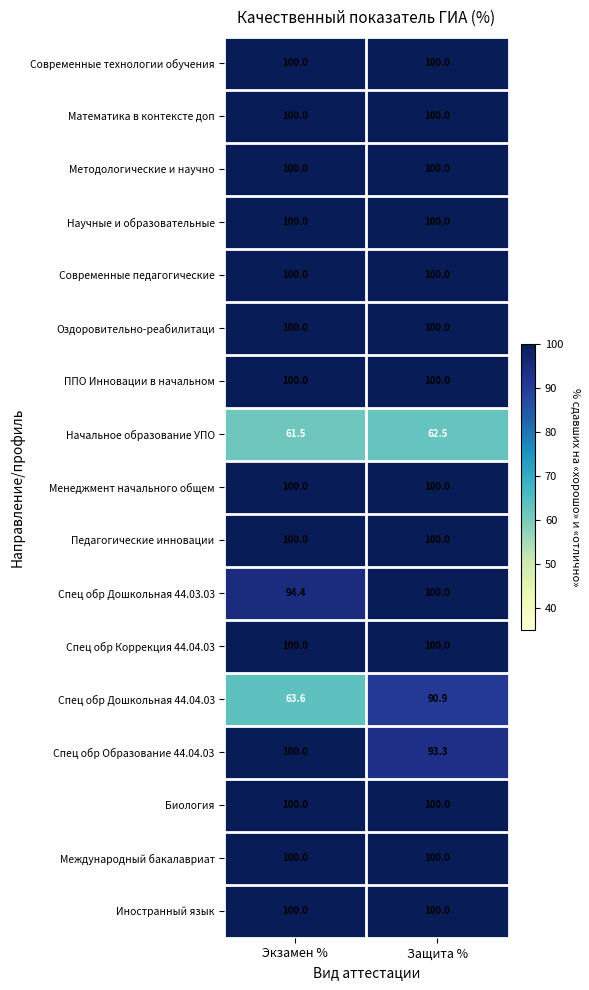

What is the spread (max minus min) of values at Защита %?

37.5